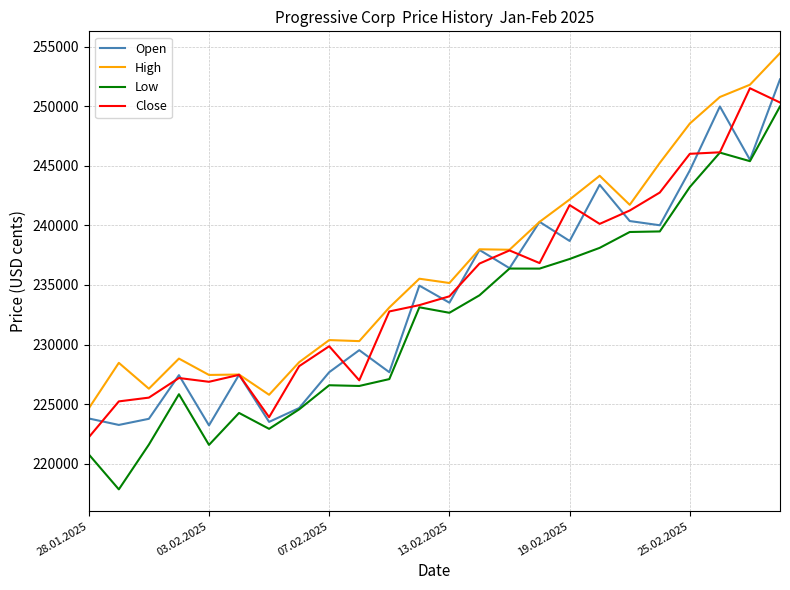

What are all the series names shown in the legend?

Open, High, Low, Close